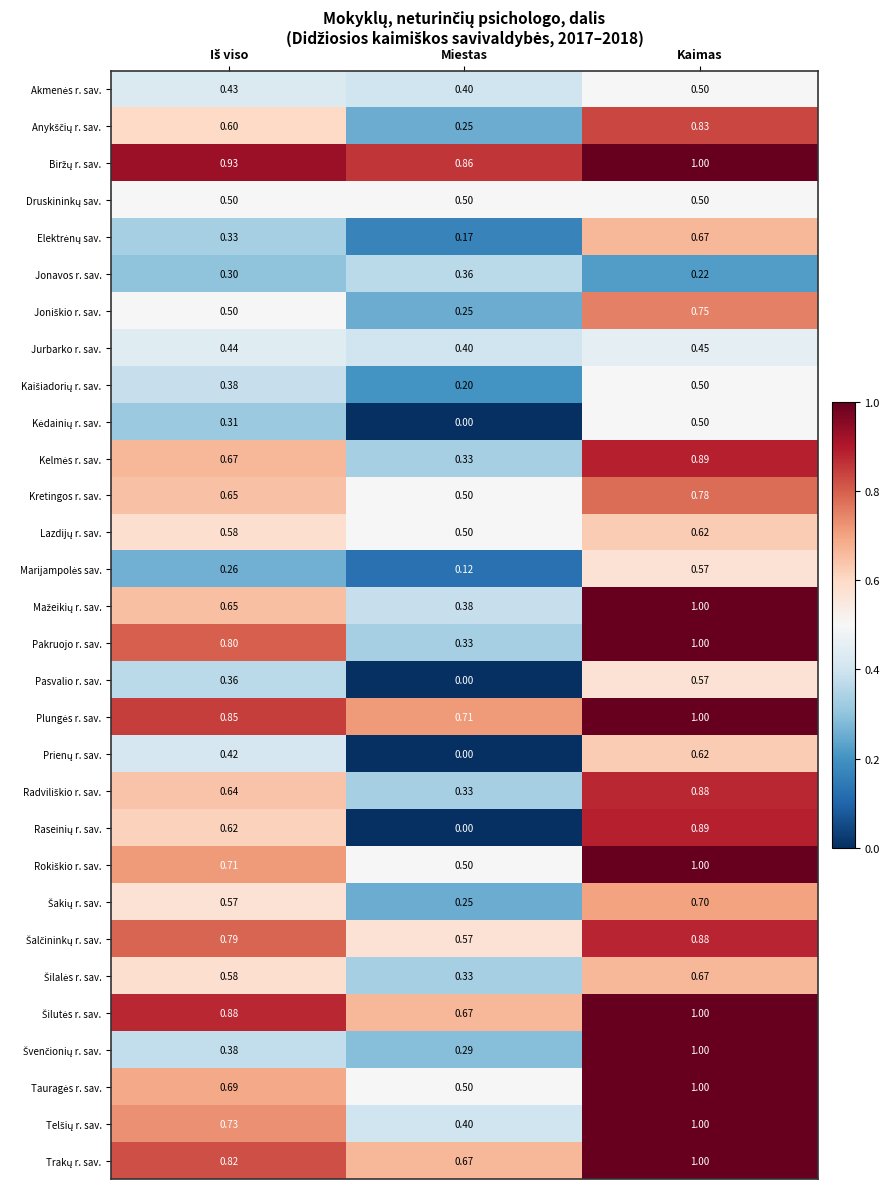

What is the spread (max minus min) of values at Kaimas?

0.8